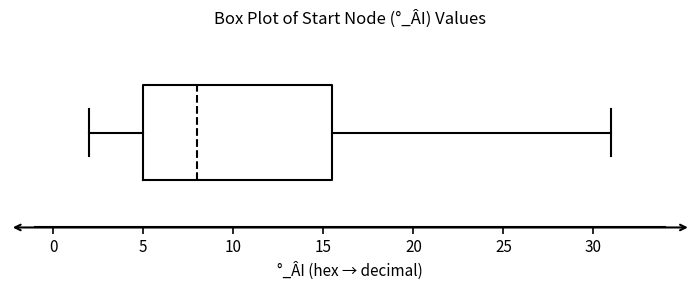

Transcribe this box plot: give where the median line is, the range the box spans, and where the two whiskers end, as read against the x-axis. The values are not printed on the chart, so give them approximately, as read against the axis.

median 8.0, box 5.0 to 15.5, whiskers 2.0 to 31.0